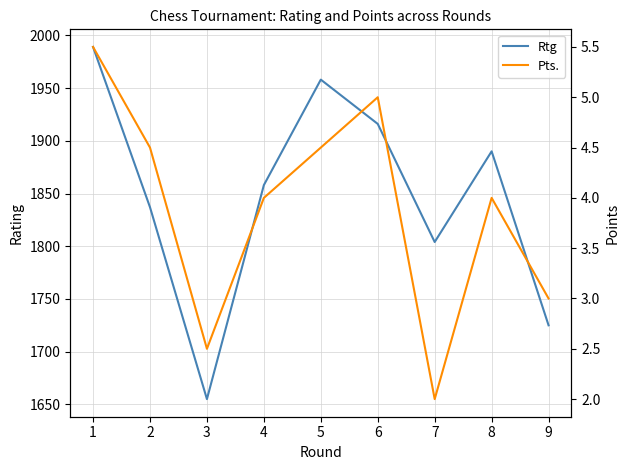

At which label does Rtg first exceed 1858?

1